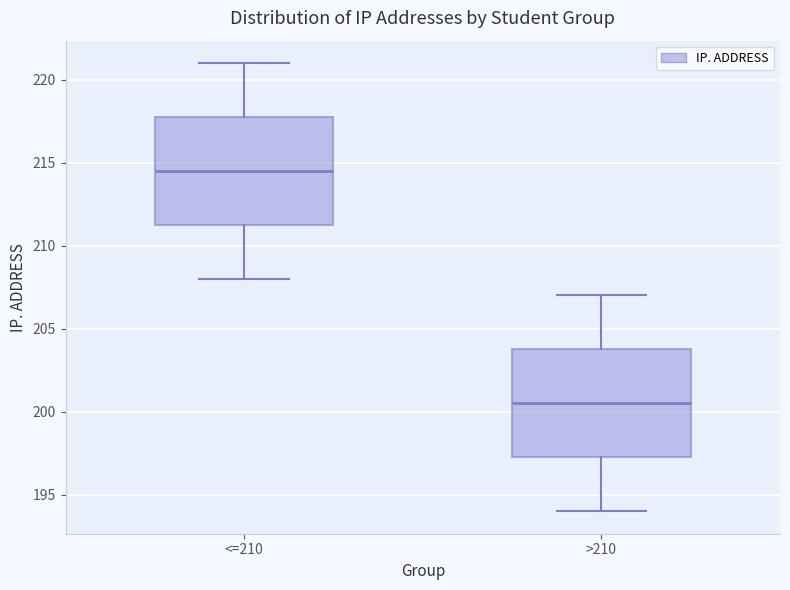

Where does the lower whisker of the box for >210 end on the y-axis? The values are not printed on the chart, so give them approximately, as read against the axis.

194.0